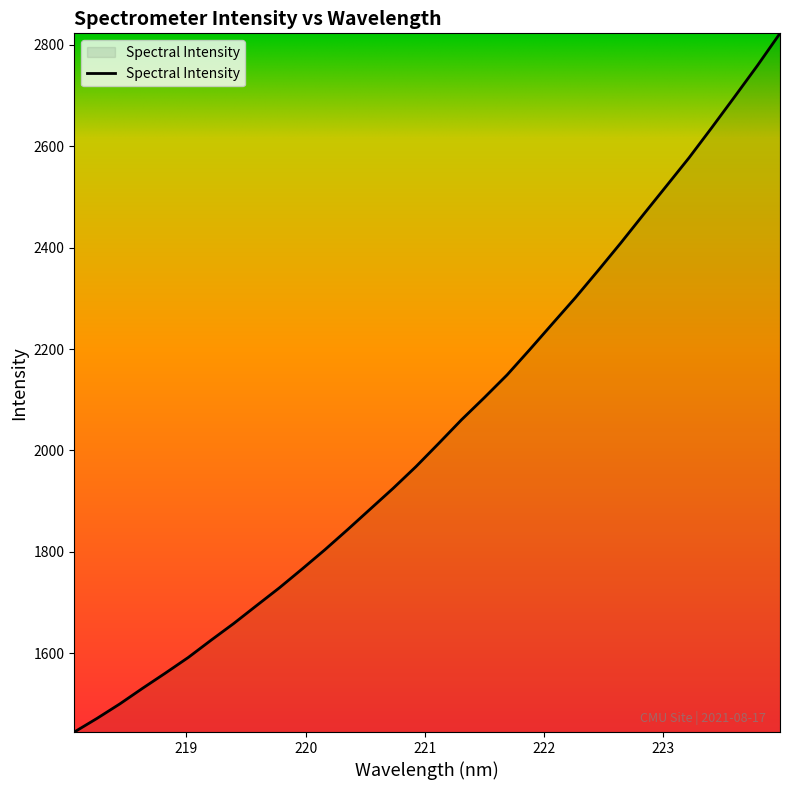

How many values exceed 2014?

16